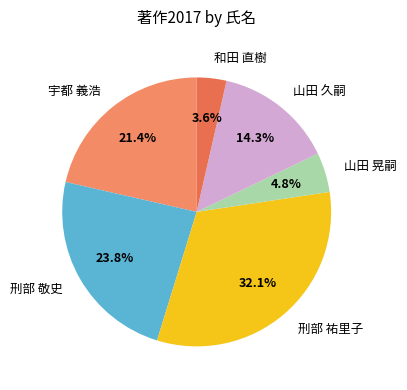

Combined, do 宇都 義浩 and 山田 晃嗣 account for over 50%?

No